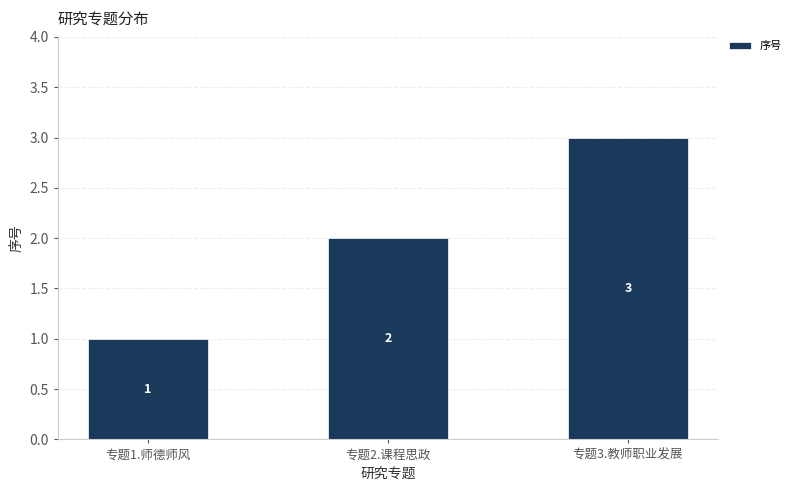

Approximately how many times larger is the value at 专题3.教师职业发展 compared to 专题2.课程思政?

1.5